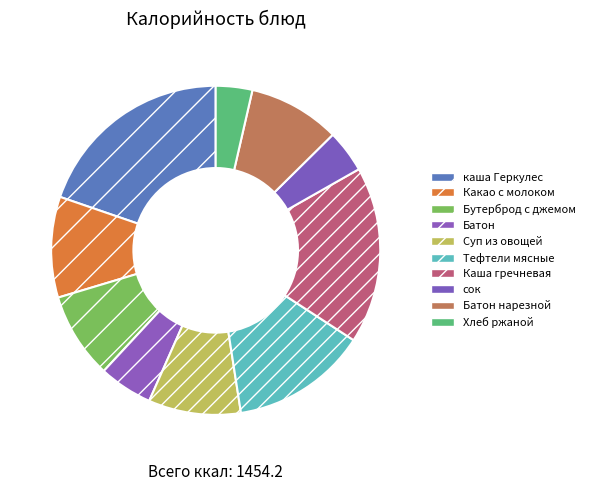

True or false: Бутерброд с джемом accounts for 2% of the total.

False